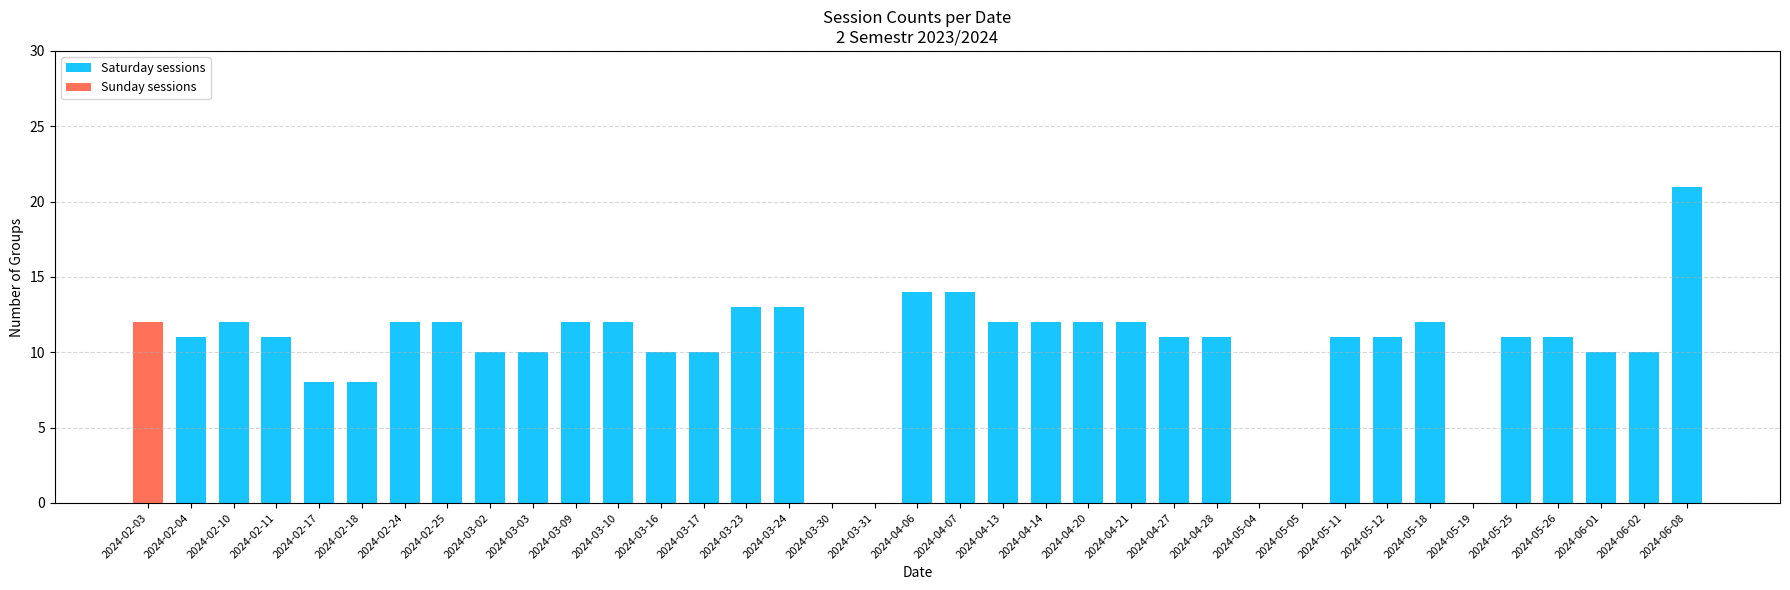

What is the total value across all series at 2024-05-18?

12